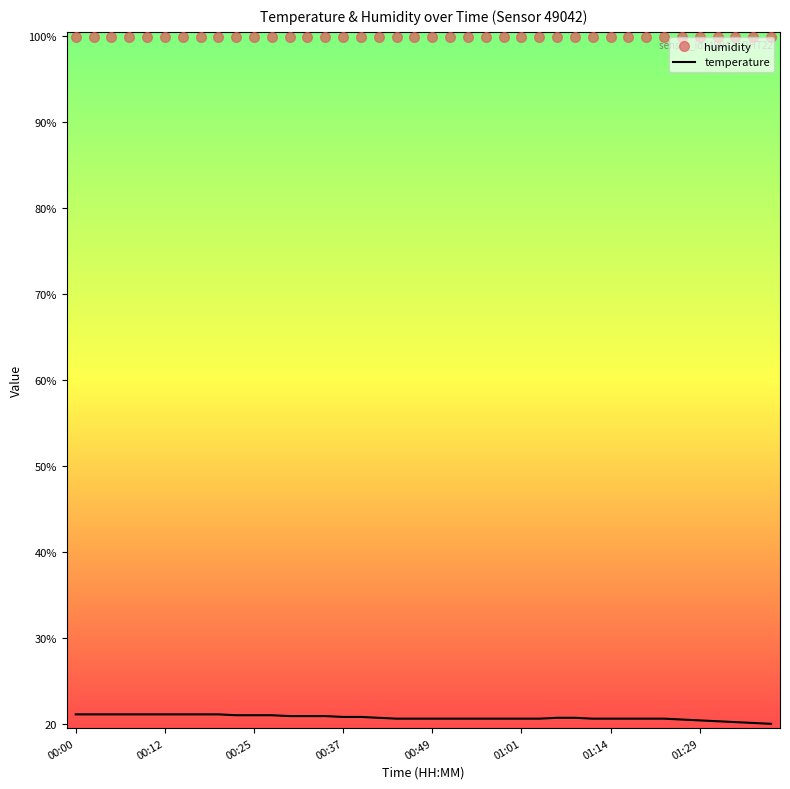

True or false: humidity and temperature cross at least once.

False